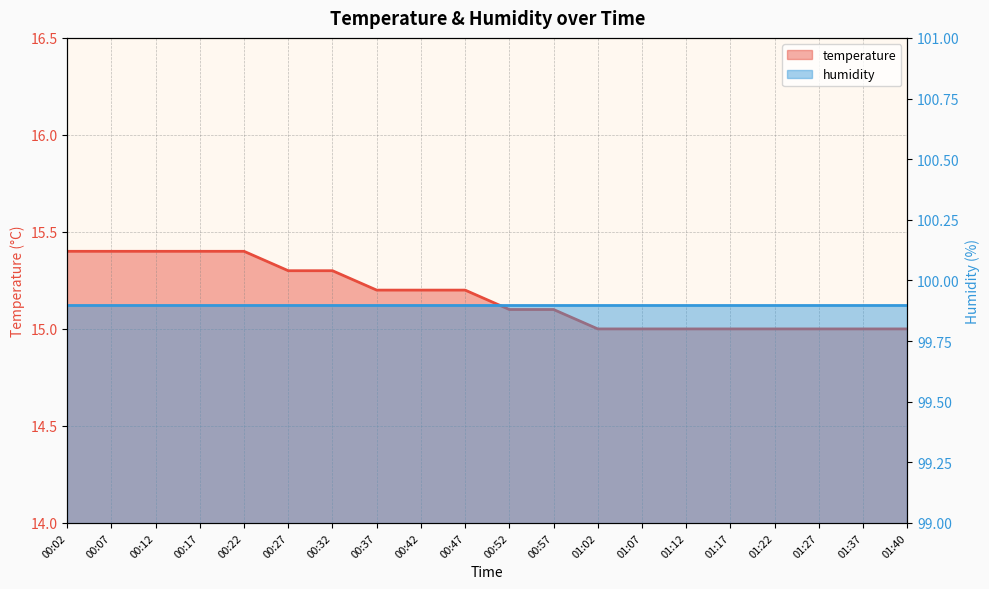

Is it true that temperature equals 15.4 at 00:02?

True